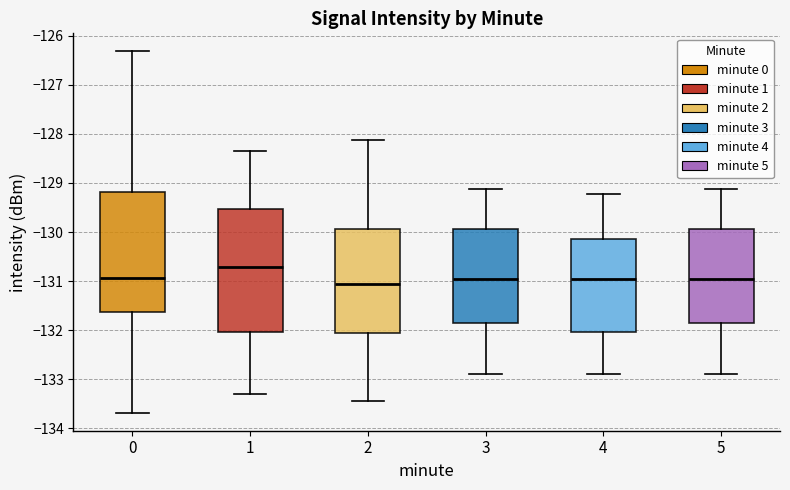

Which box's median line is the lowest?

2